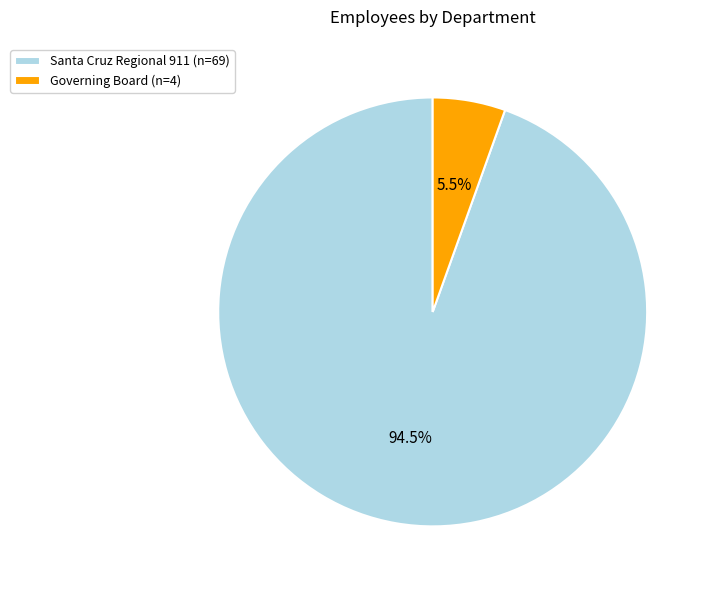

Which has a higher value, Santa Cruz Regional 911 (n=69) or Governing Board (n=4)?

Santa Cruz Regional 911 (n=69)